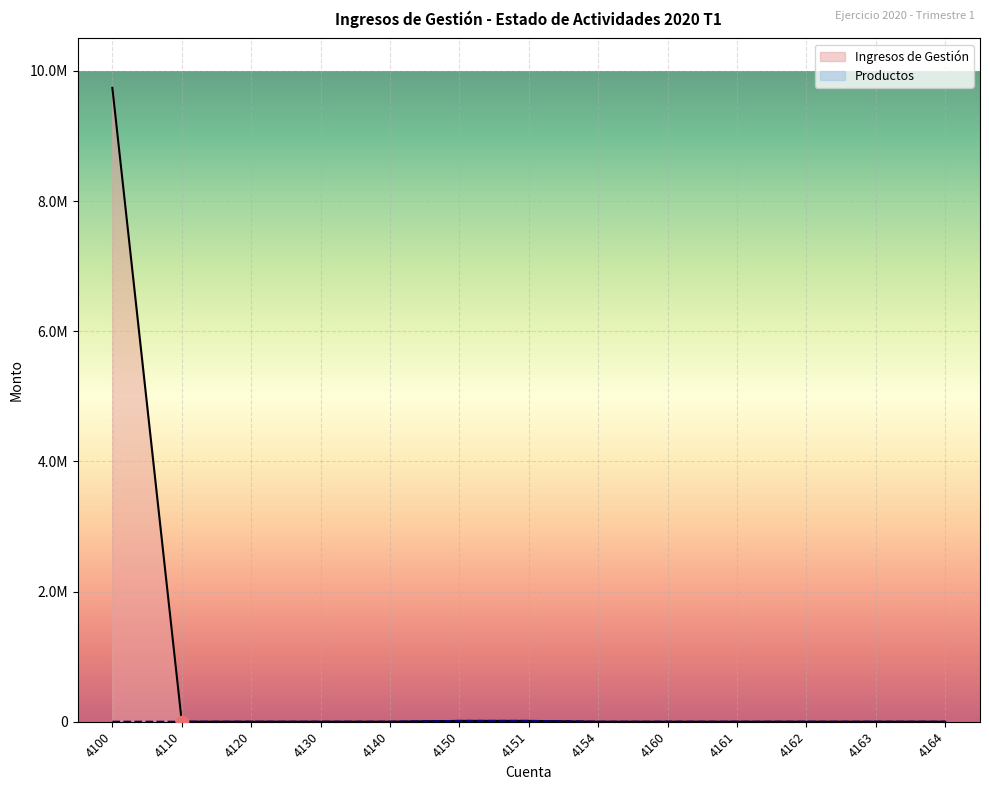

Which series contains the highest Y value?

Ingresos de Gestión